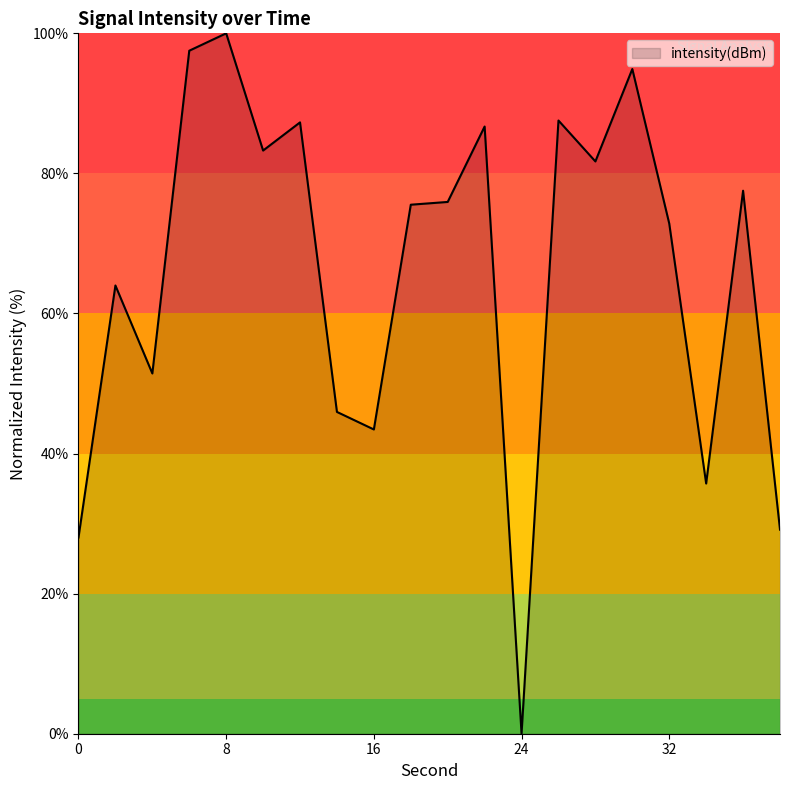

What is the maximum value shown in the chart?

100.0